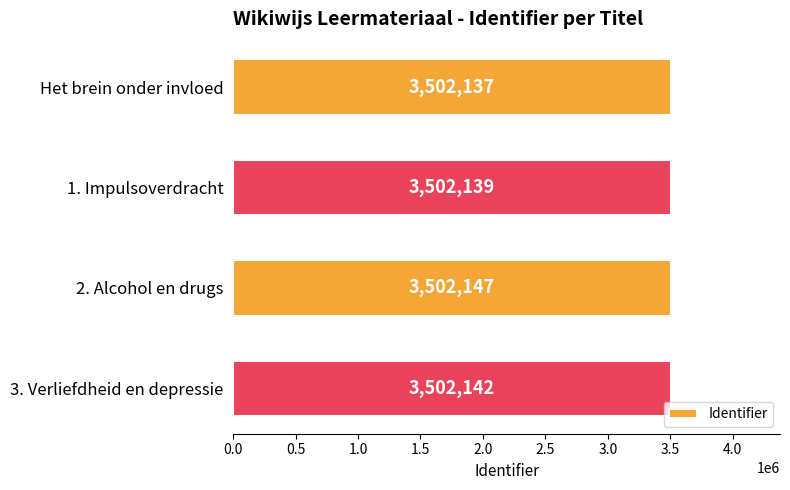

How many bars are there in total?

4